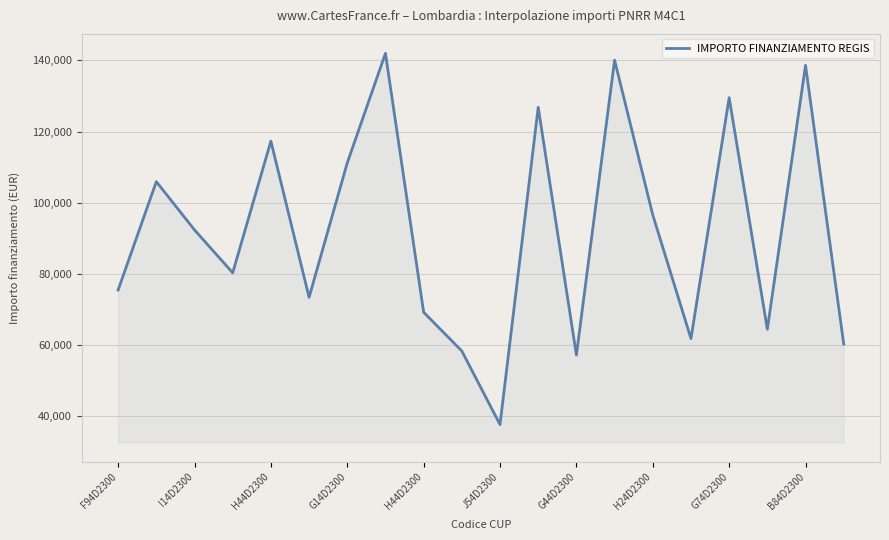

What is the smallest value displayed?

37577.6